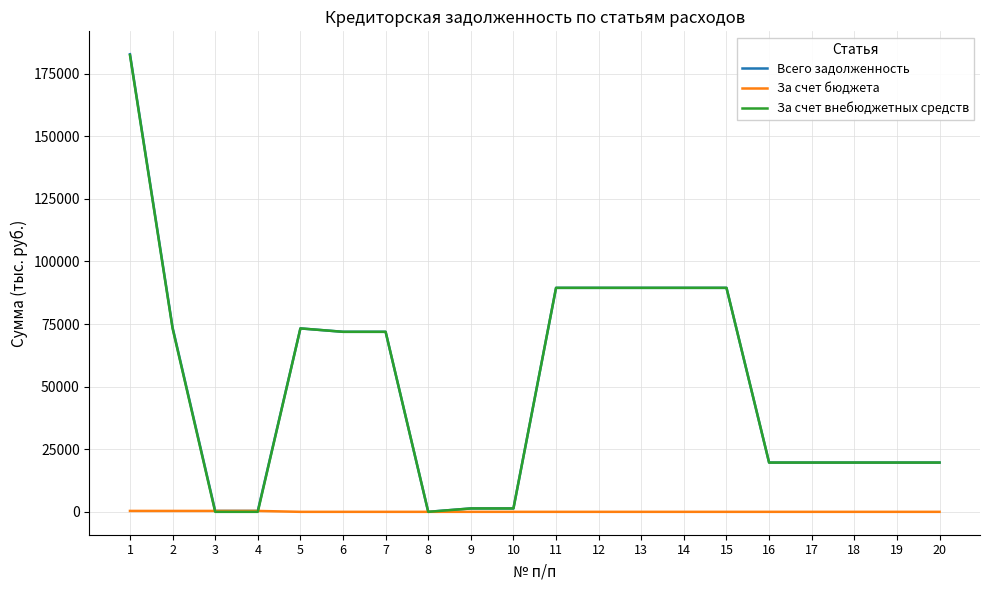

Which series has the widest spread of values?

Всего задолженность